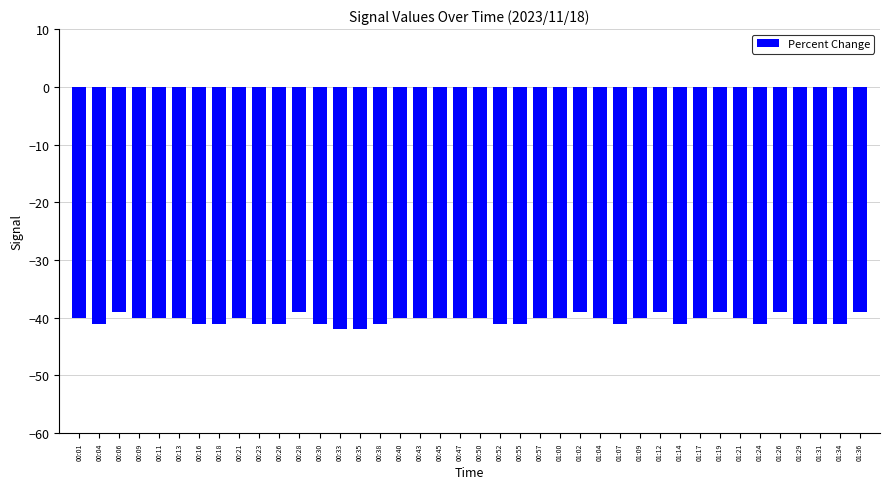

What is the value of the 26th bar from the left?

-39